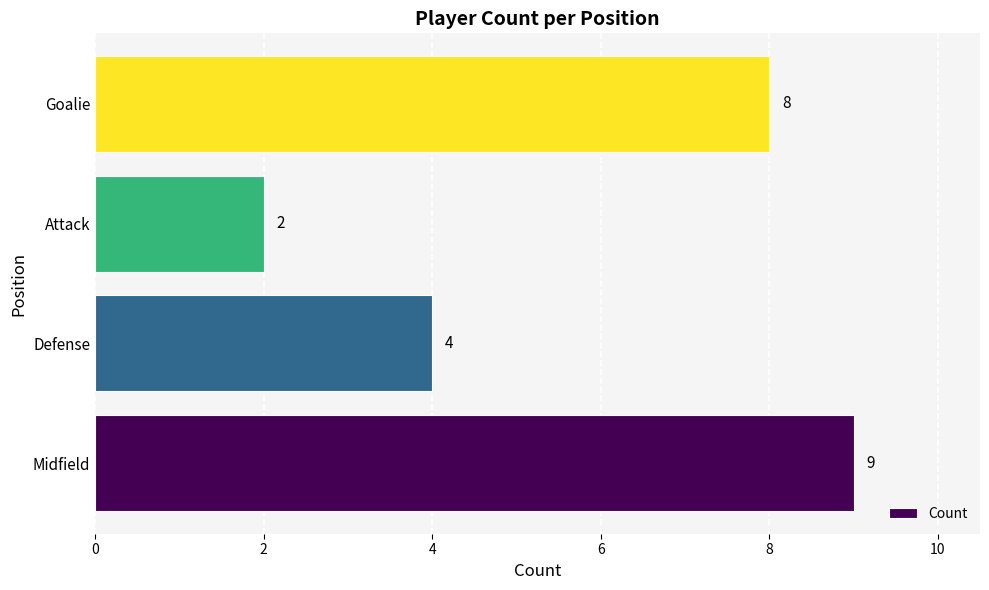

True or false: the data shows 8 at Goalie.

True